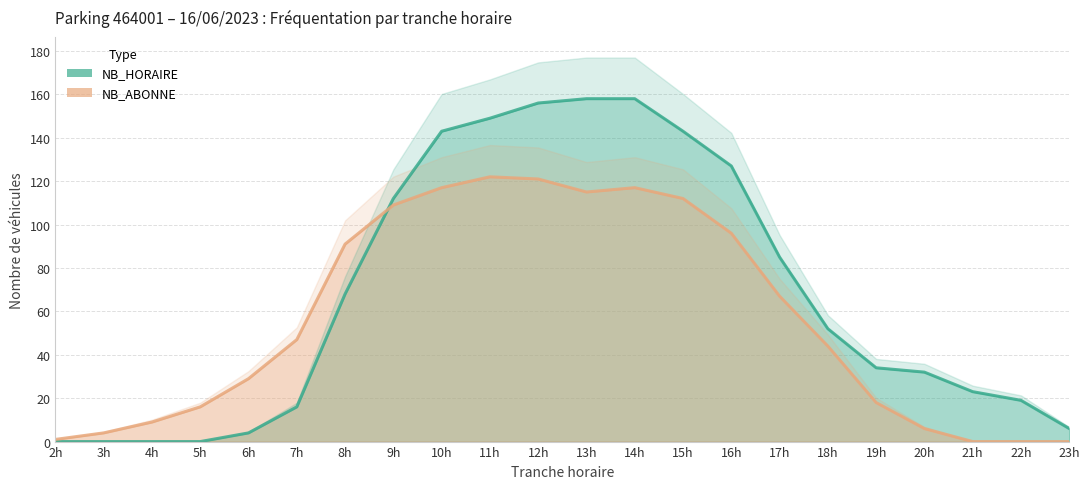

What is the sum of all NB_HORAIRE values?

1485